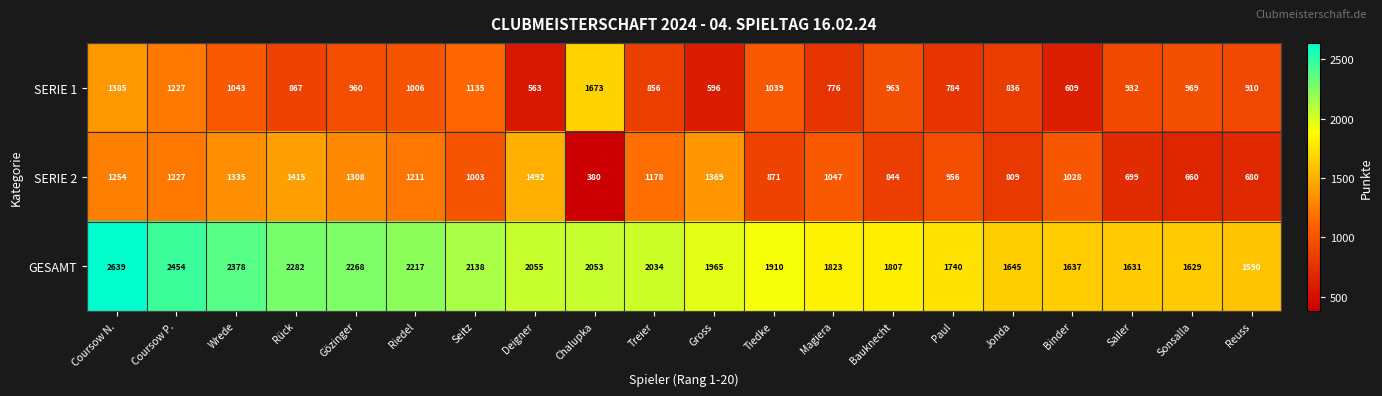

At which label does GESAMT reach its minimum?

Reuss